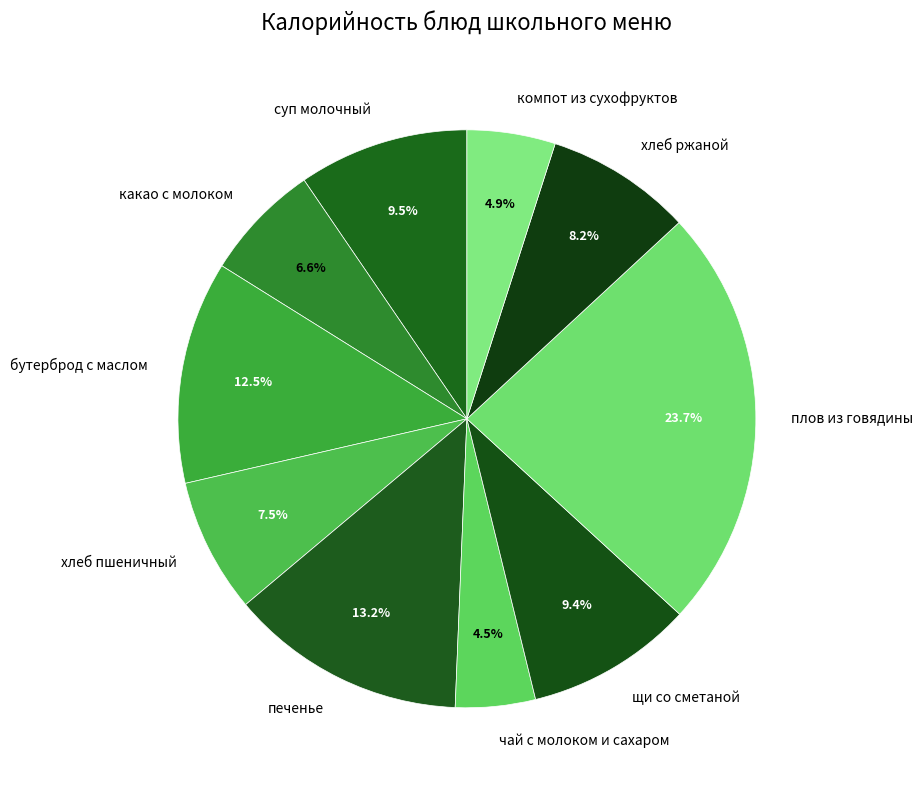

Approximately how many times larger is the value at компот из сухофруктов compared to печенье?

0.4